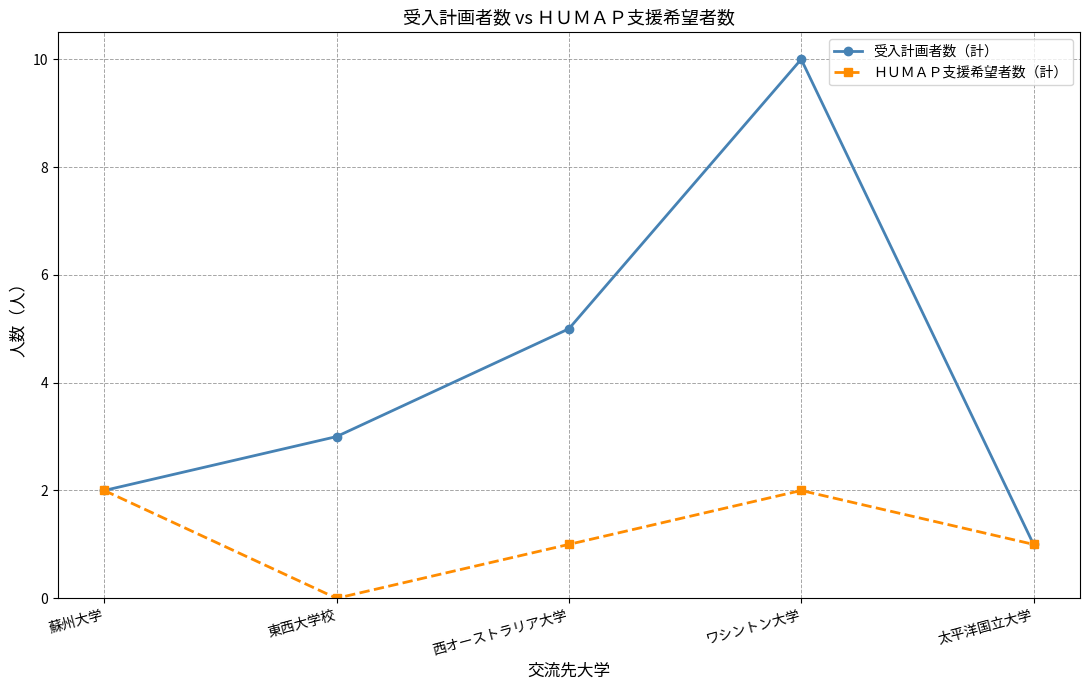

Which label corresponds to the smallest value in the chart?

東西大学校